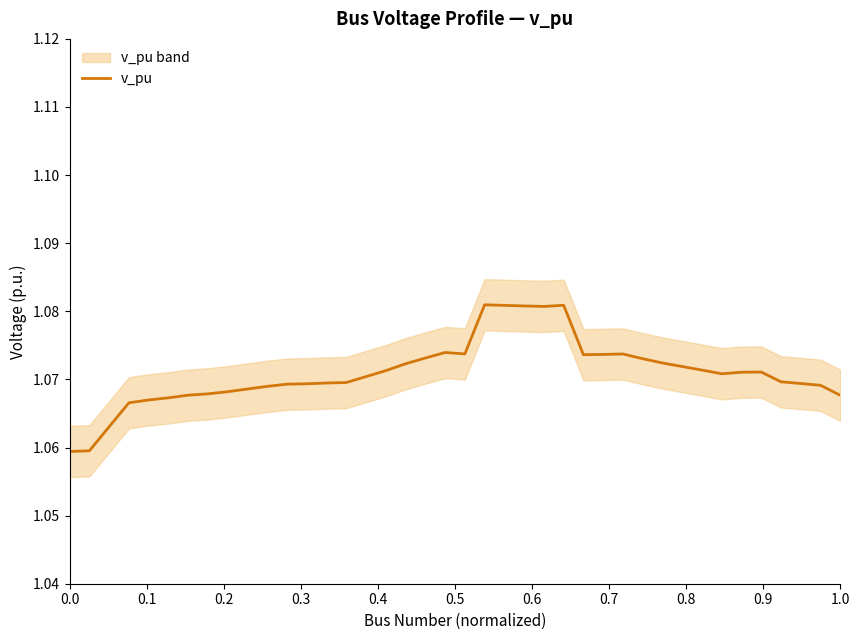

How many interior local valleys (lower than both neighbors) does the data have?

4